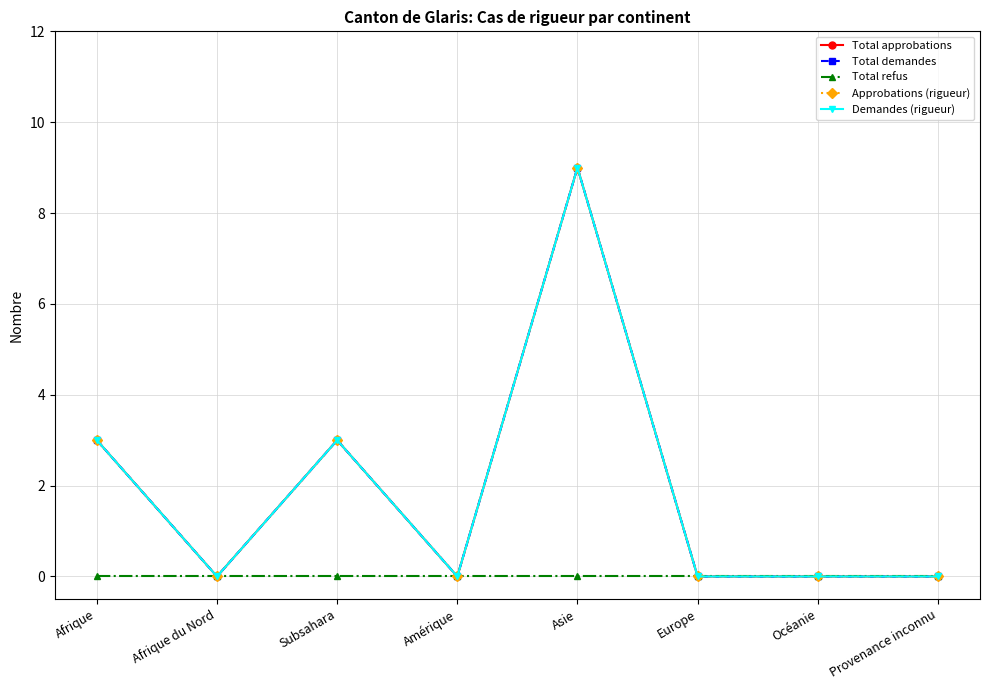

Is this an area chart (filled region under the line)?

No